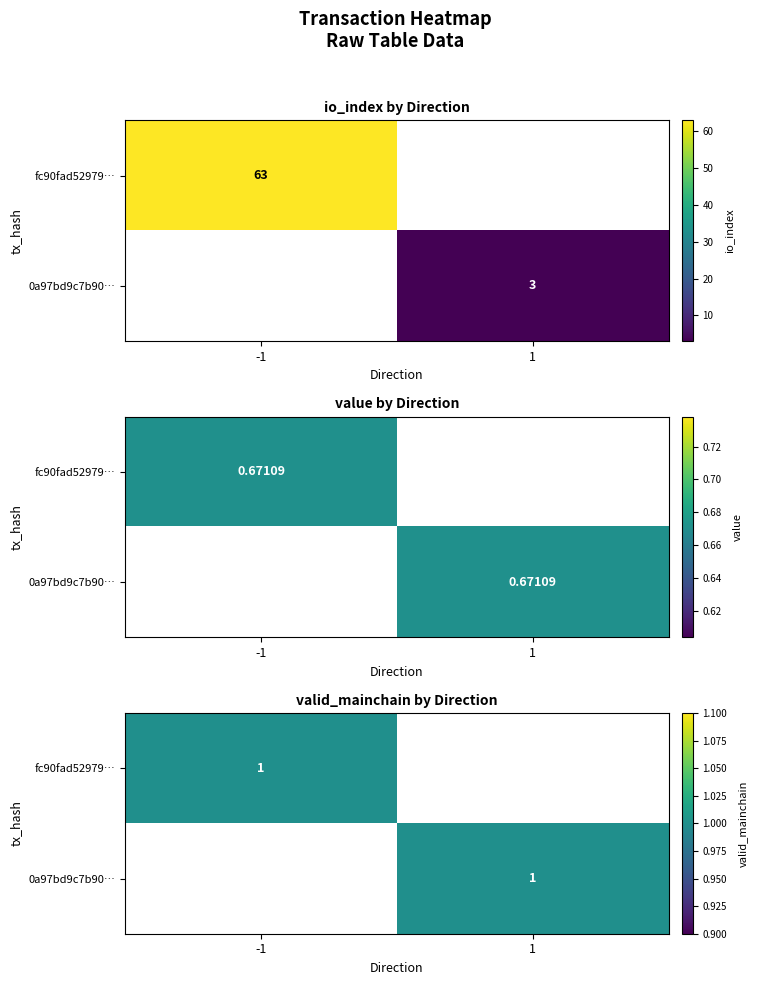

What is the maximum value for 0a97bd9c7b903a70679aec3fc38df0b1b1774f1?

3.0